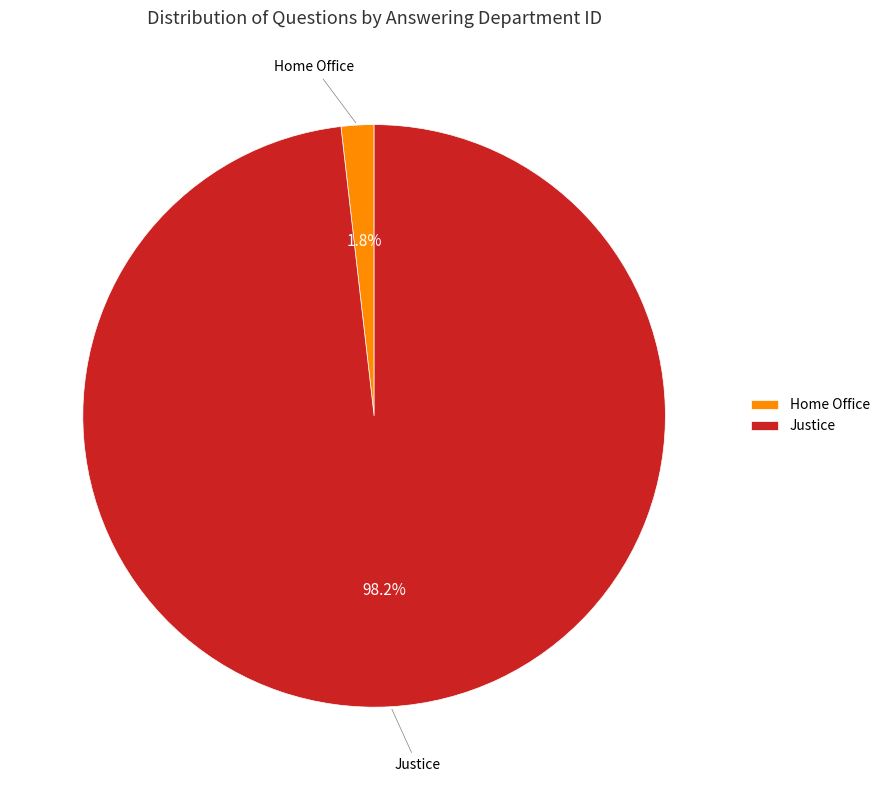

How much of the chart is everything except Home Office?

98.2%